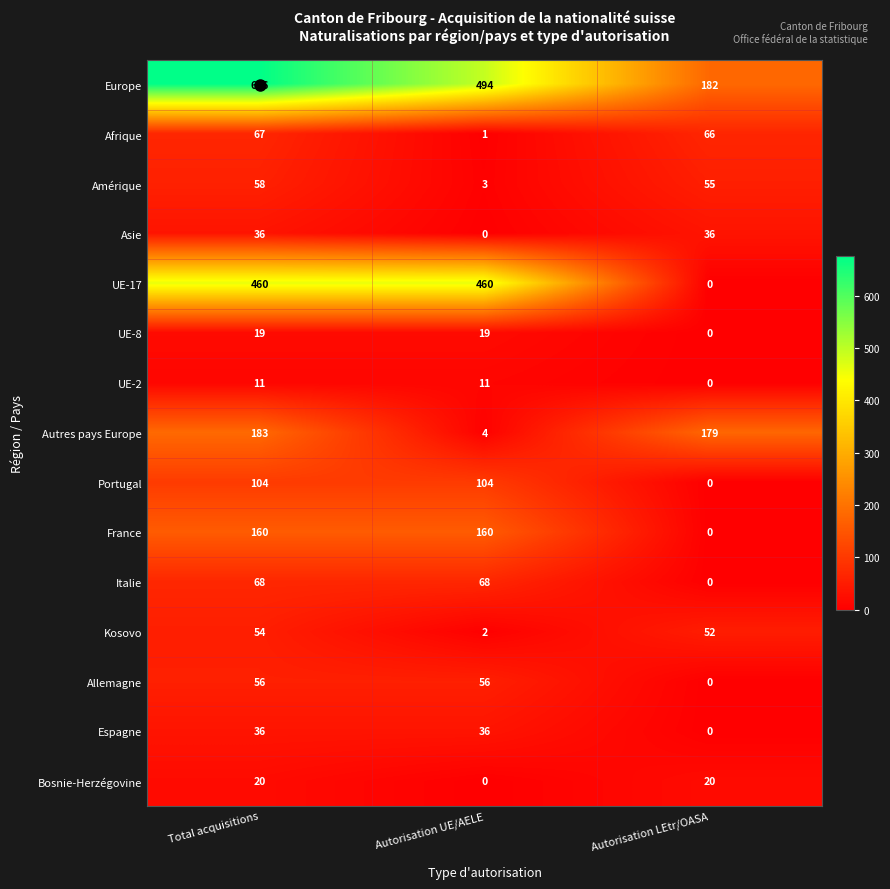

Which label corresponds to the largest value in the chart?

Total acquisitions